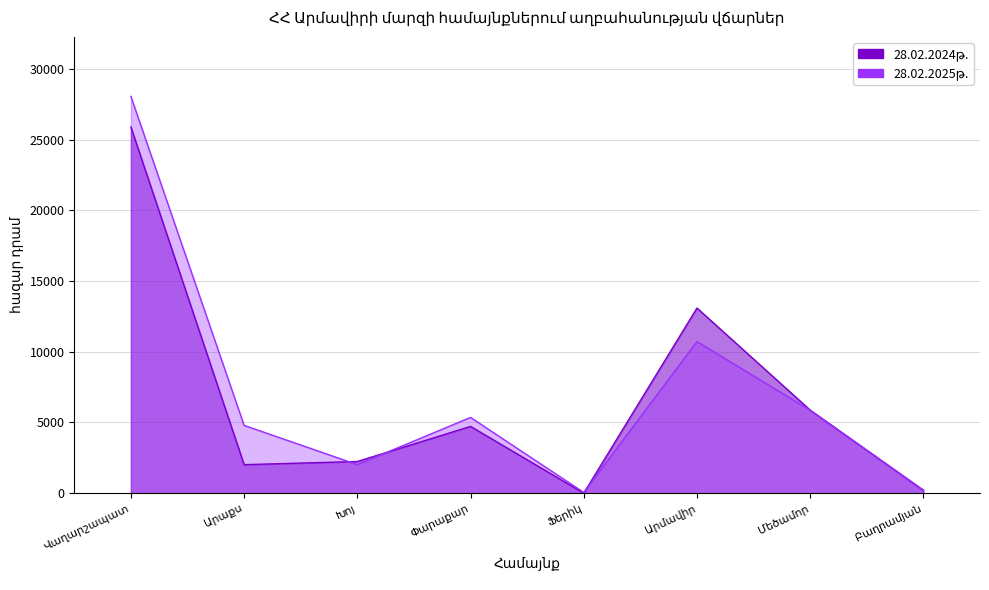

What is the spread (max minus min) of values at Փարաքար?

635.0